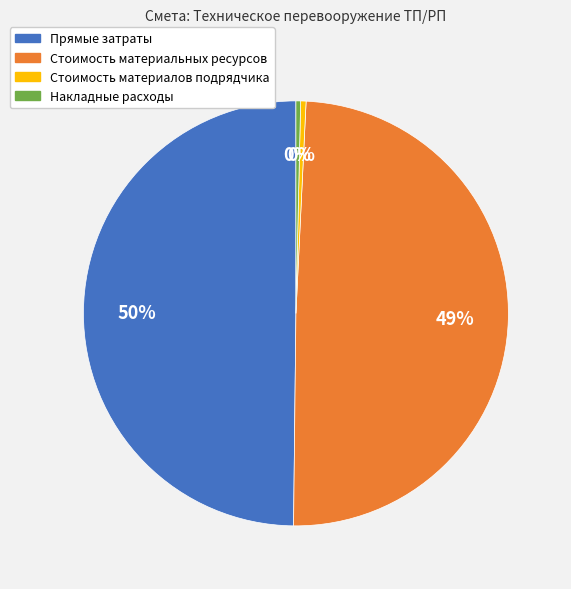

Is Стоимость материальных ресурсов the majority of the pie?

No